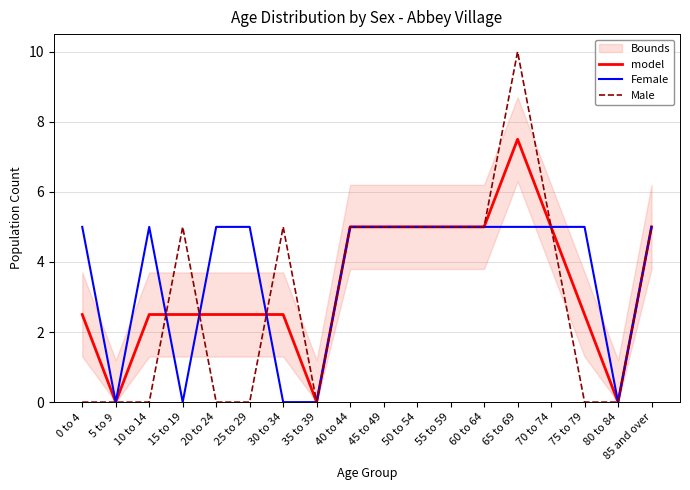

True or false: Male has more than 0 points higher than both neighbors.

True